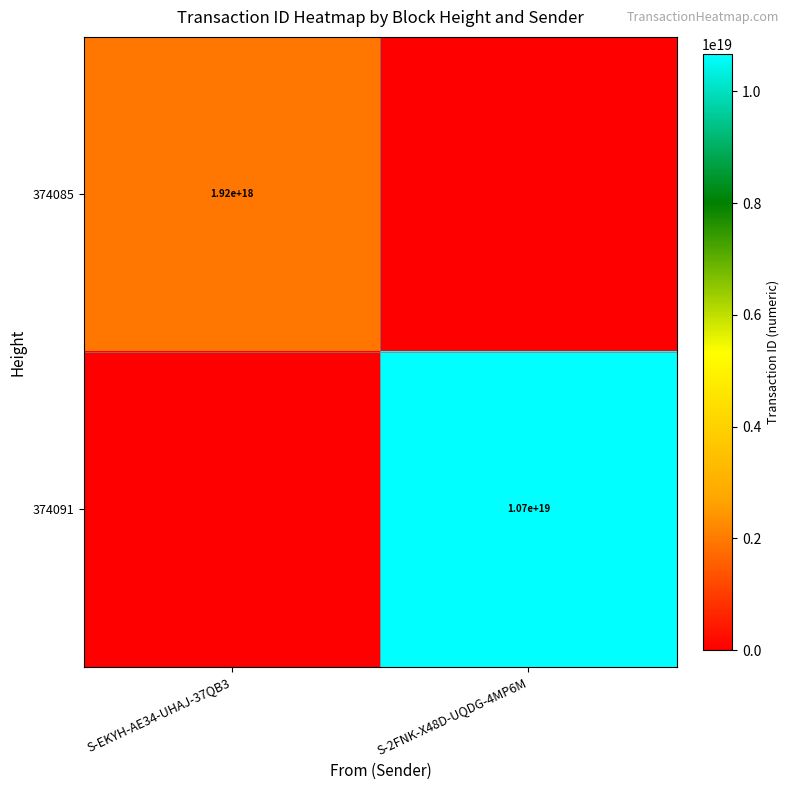

Is it true that 374085 equals 3364244941563455488 at S-EKYH-AE34-UHAJ-37QB3?

False